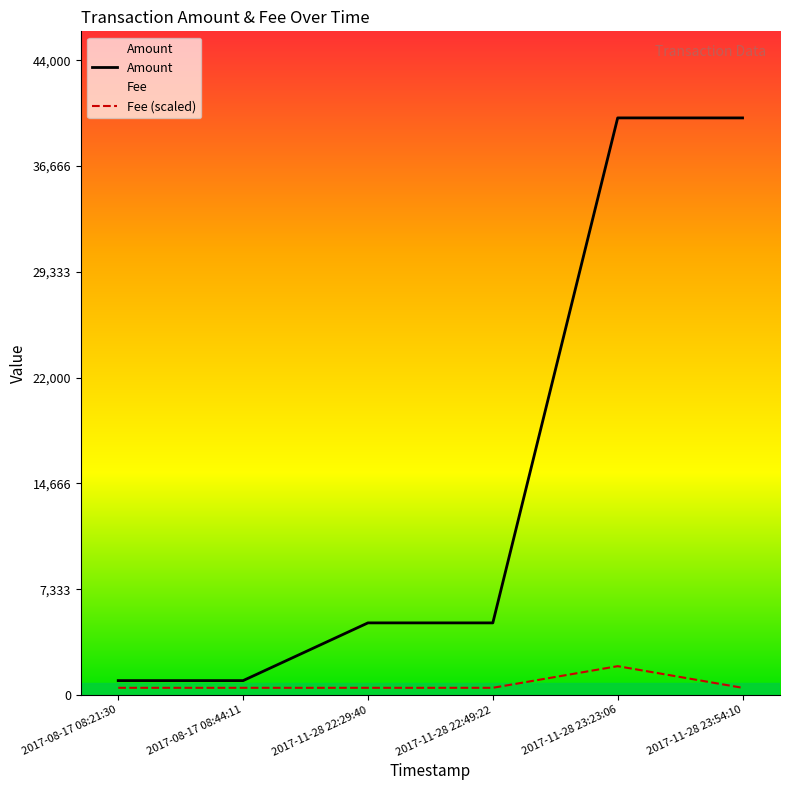

True or false: Amount has more than 1 interior local peaks.

True